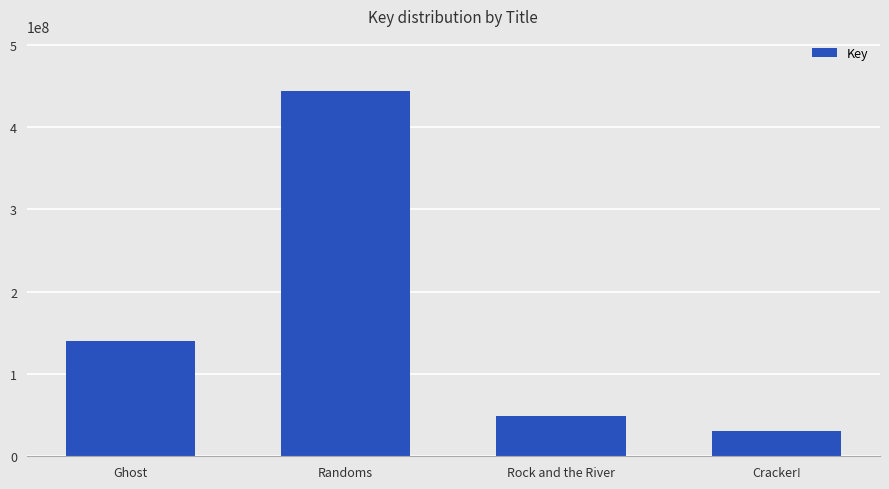

Is it true that the value at Randoms is 718905286?

False